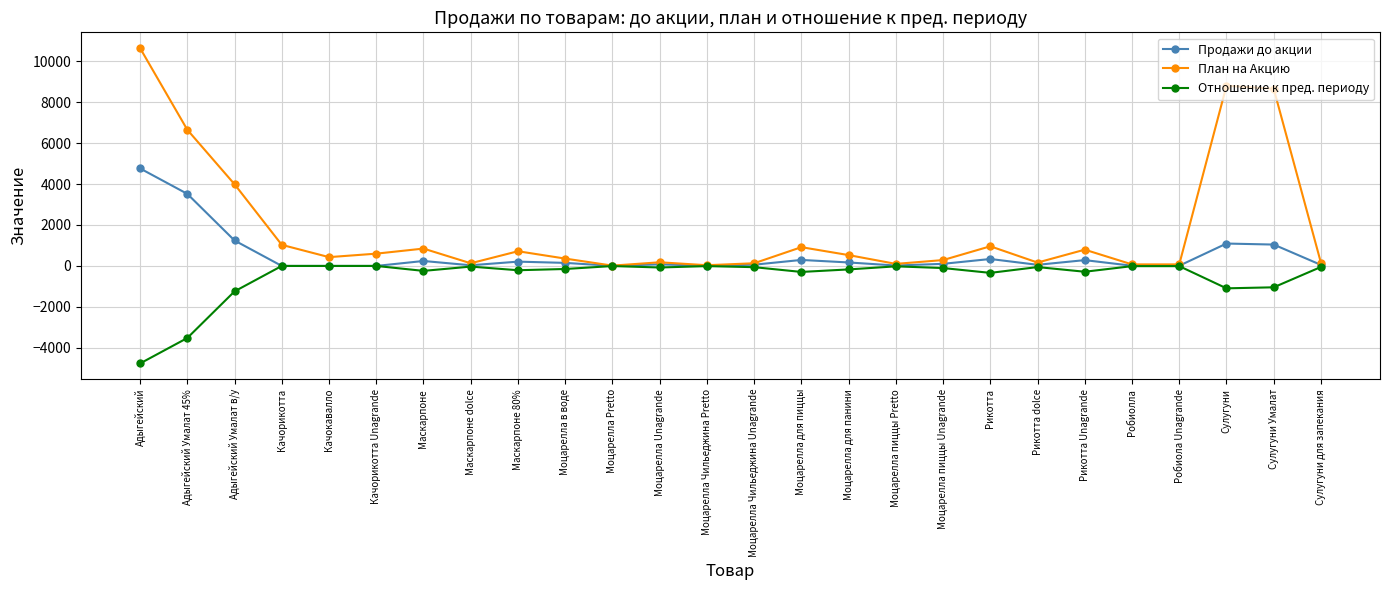

True or false: План на Акцию has more than 2 points higher than both neighbors.

True